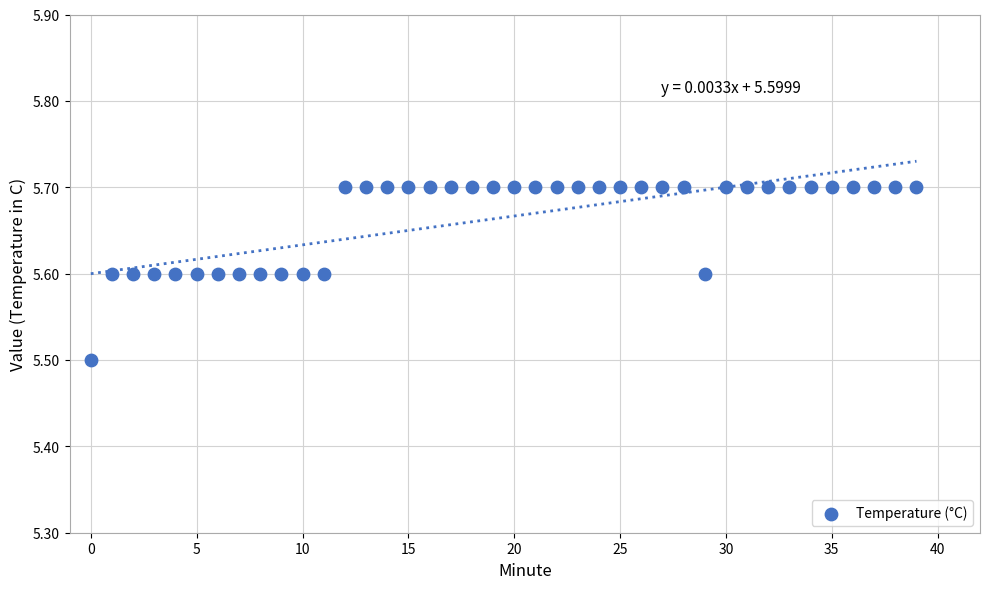

What Y value in the scatter plot is closest to 5?

5.5